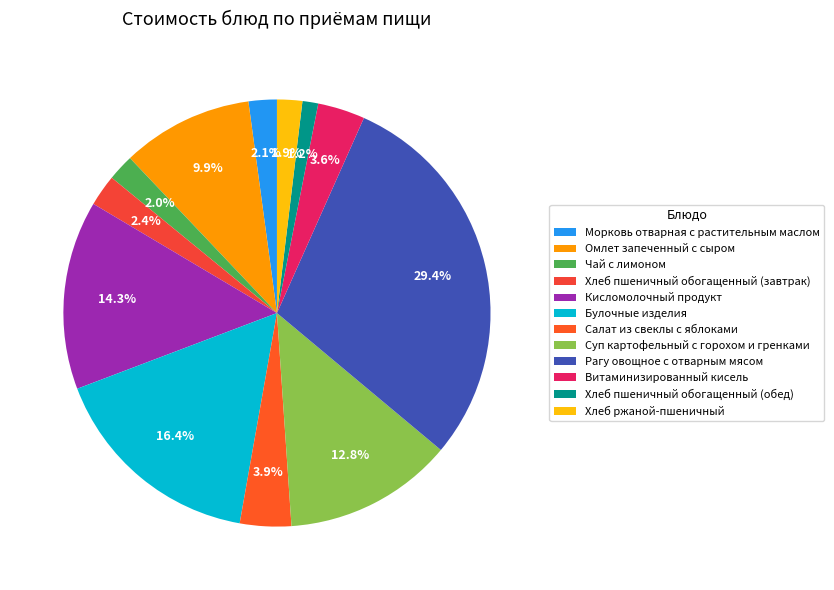

Which slice is the largest?

Рагу овощное с отварным мясом